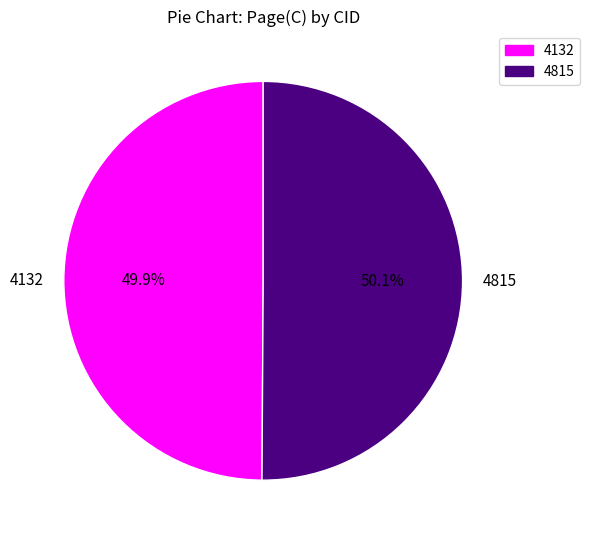

What is the ratio of the value at 4815 to the value at 4132?

1.0